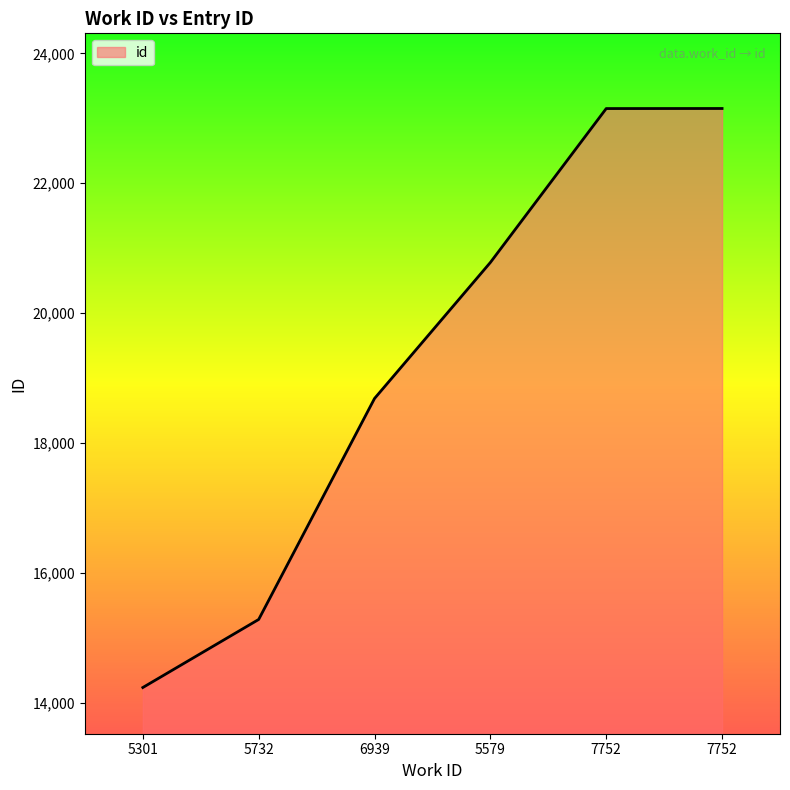

List the labels in order of value, largest first.

7752, 7752, 5579, 6939, 5732, 5301